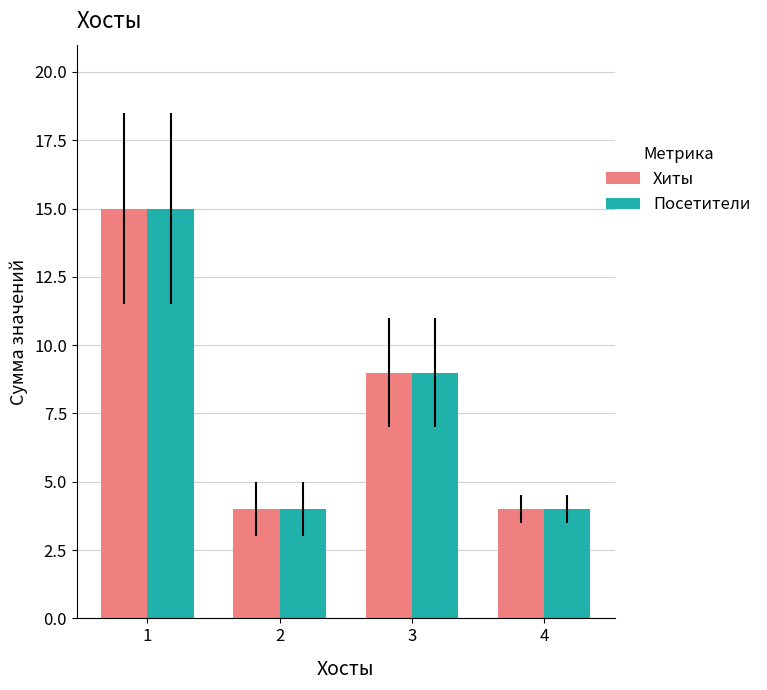

The Посетители series shows 6 at 4. True or false?

False